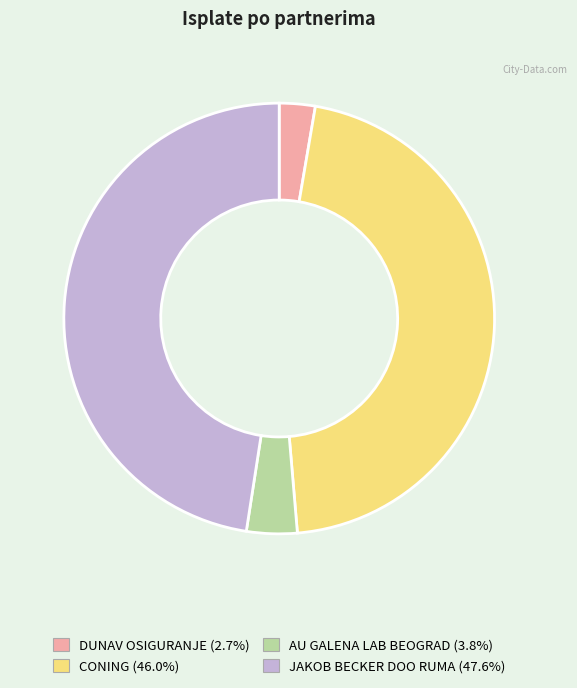

True or false: JAKOB BECKER DOO RUMA accounts for 38% of the total.

False